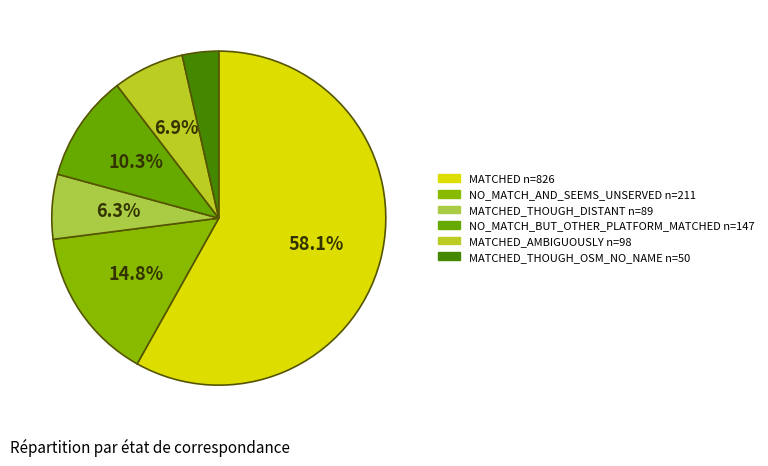

To the nearest percent, what is the average slice percentage?

17%